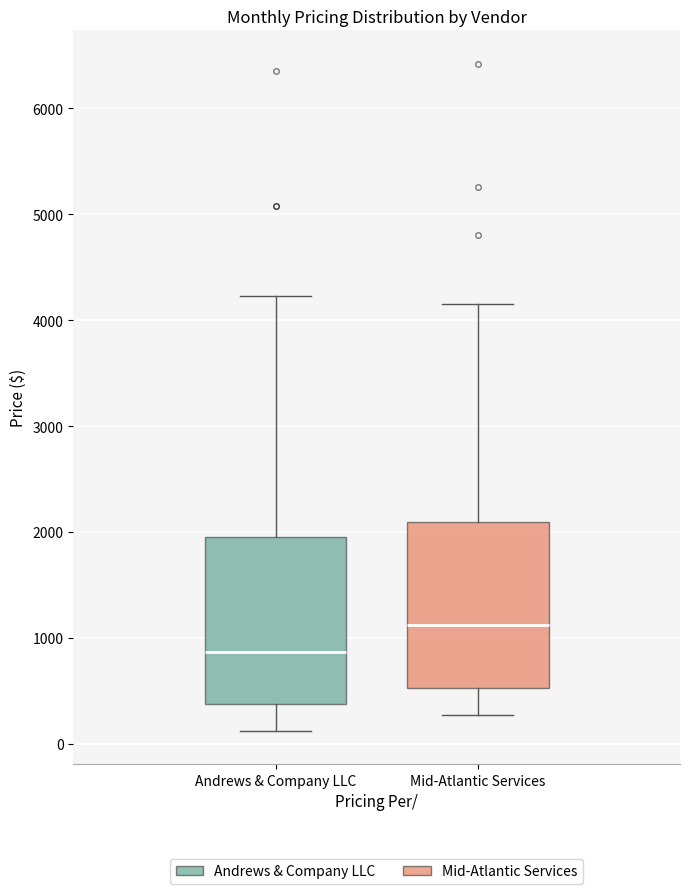

Where is the lower edge of the box for Mid-Atlantic Services on the y-axis? The values are not printed on the chart, so give them approximately, as read against the axis.

500